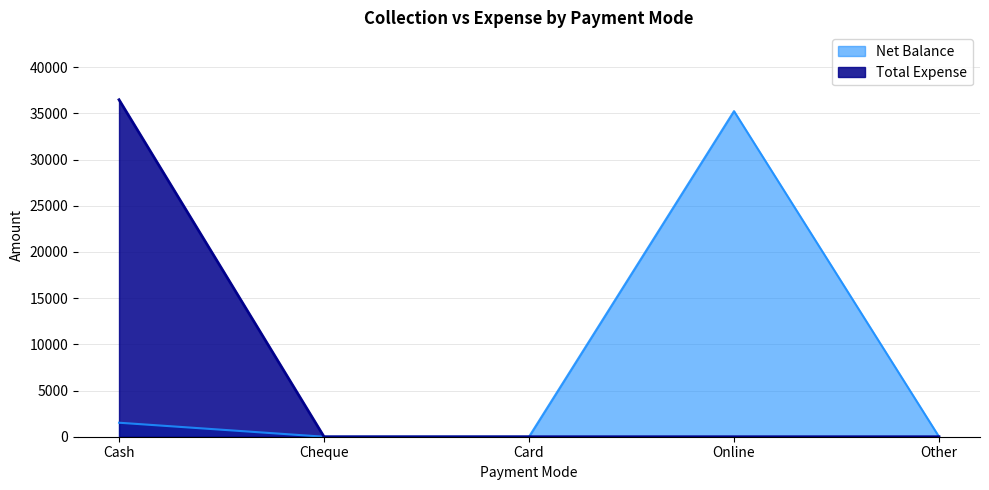

What is the sum of all Total Expense values?

36485